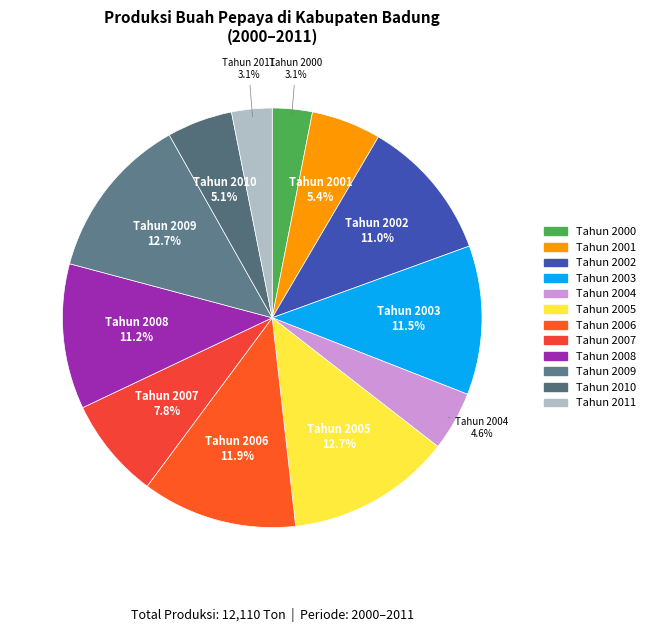

Which has a higher value, Tahun 2001 or Tahun 2006?

Tahun 2006